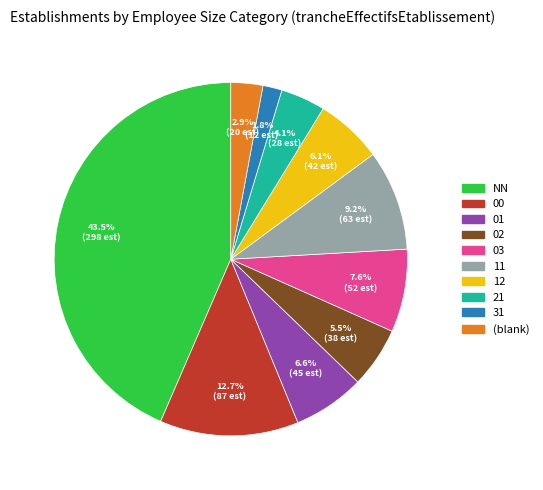

Is there any slice that represents more than half of the pie?

No